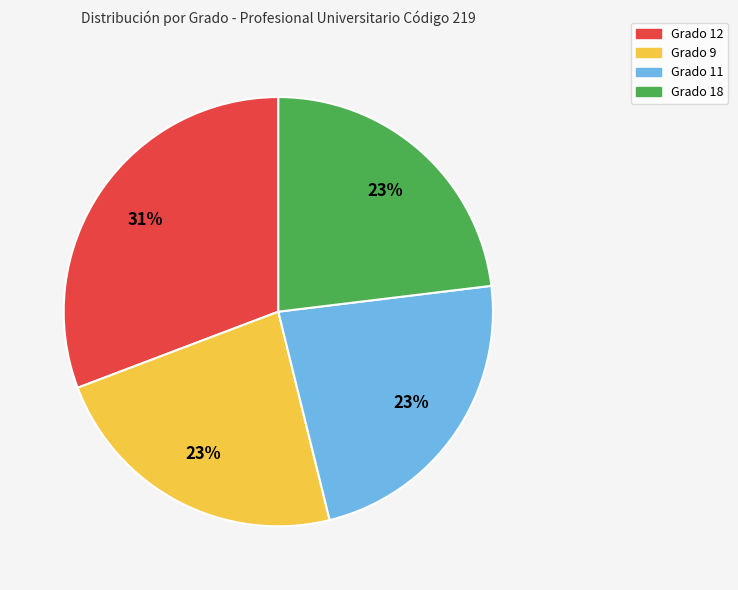

What is the largest slice in the pie chart?

Grado 12